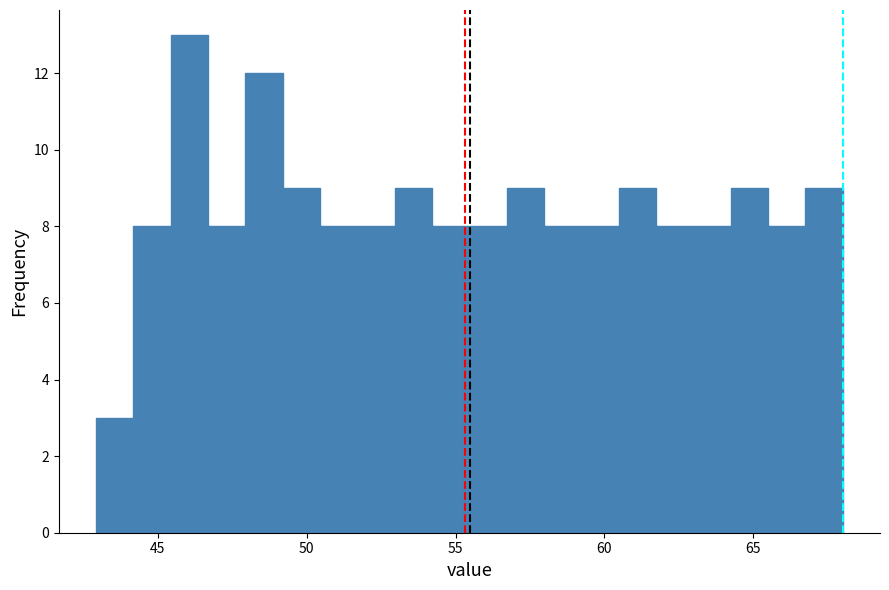

Around what value on the x-axis is the tallest bar? Give the approximate position of its centre, as read against the axis.

46.0